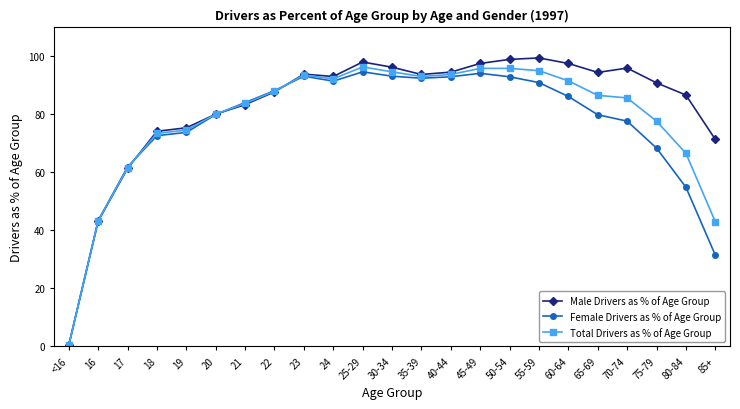

Between <16 and 85+, which series saw the biggest shift?

Male Drivers as % of Age Group